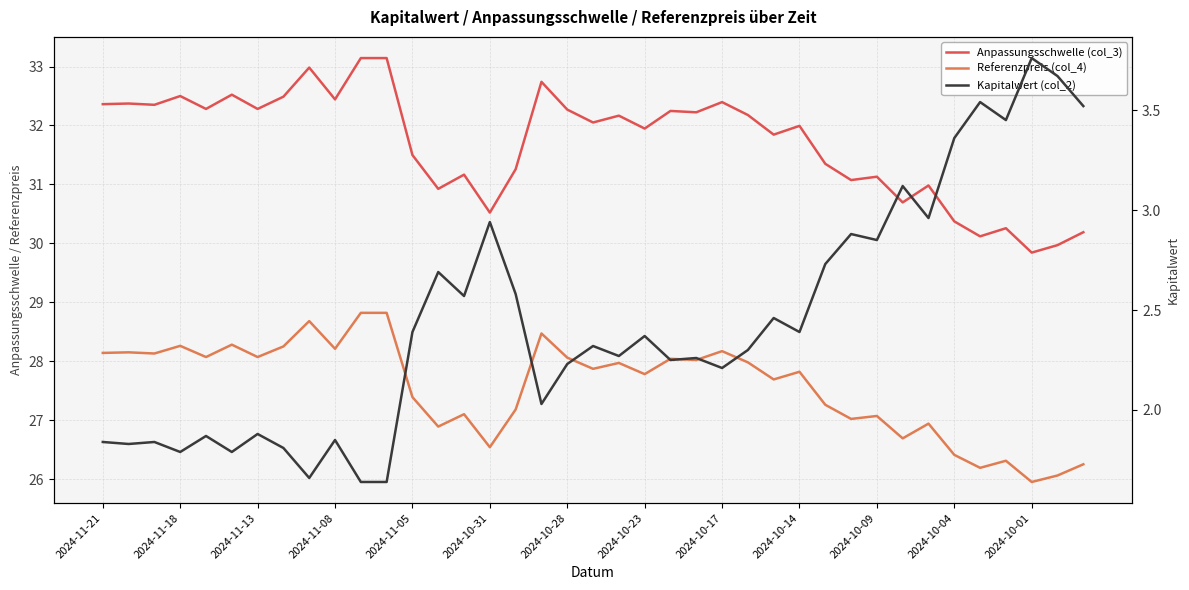

What are all the series names shown in the legend?

Anpassungsschwelle (col_3), Referenzpreis (col_4), Kapitalwert (col_2)